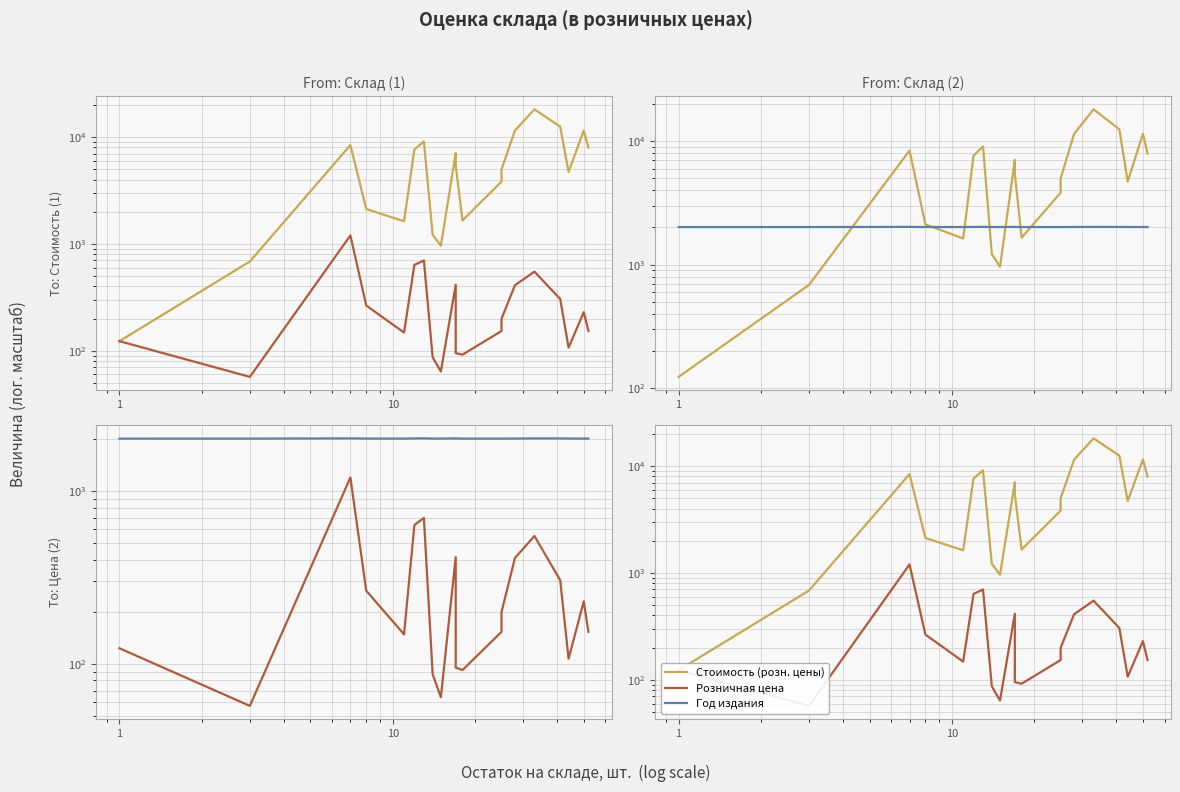

Which series ends up on top after the final intersection of Год издания and Стоимость (розн. цены)?

Стоимость (розн. цены)